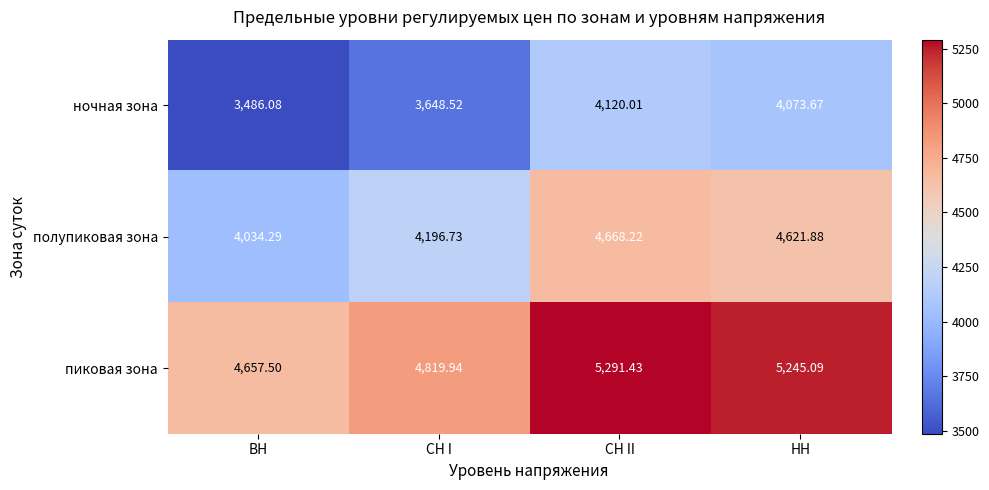

At which label does пиковая зона first exceed 5245?

СН II